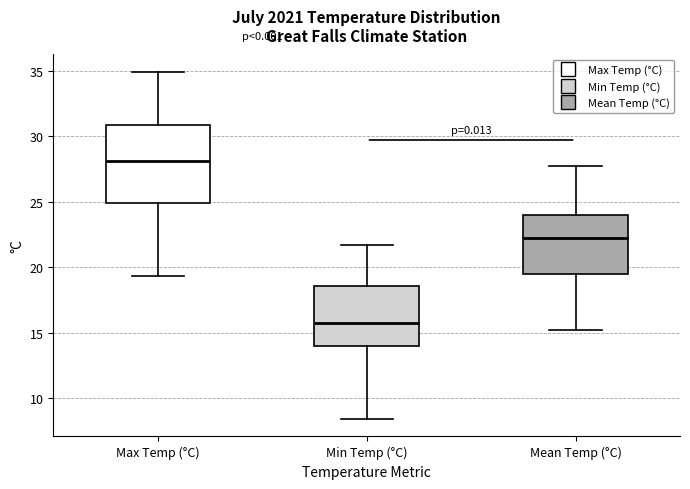

Reading left to right, read every box against the y-axis: the position of its median line, the range the box covers, and the ends of its whiskers. The values are not printed on the chart, so give them approximately, as read against the axis.

Max Temp (°C): median 28.0, box 25.0 to 31.0, whiskers 19.5 to 35.0
Min Temp (°C): median 16.0, box 14.0 to 18.5, whiskers 8.5 to 21.5
Mean Temp (°C): median 22.0, box 19.5 to 24.0, whiskers 15.0 to 27.5